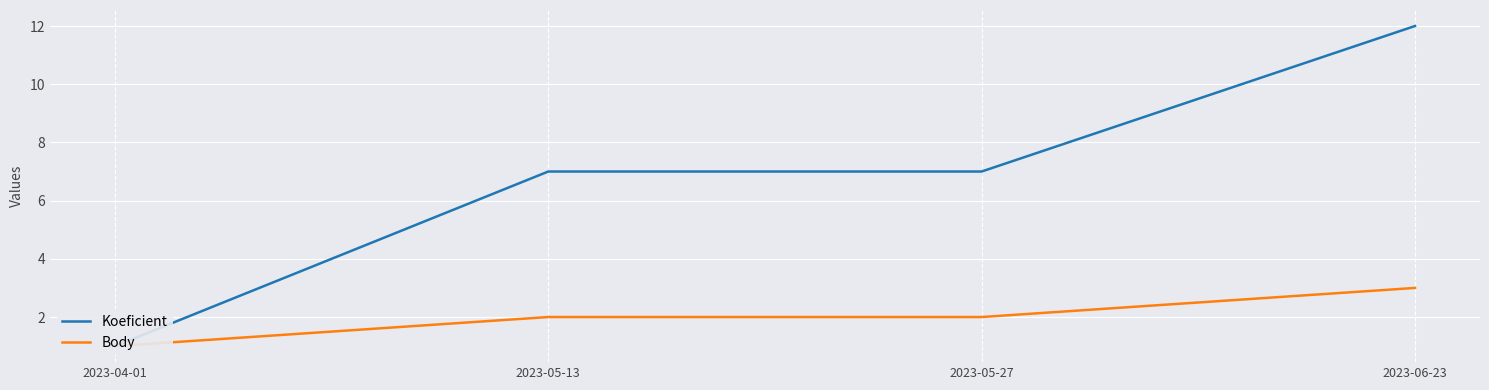

What is the label of the 4th point from the left?

2023-06-23